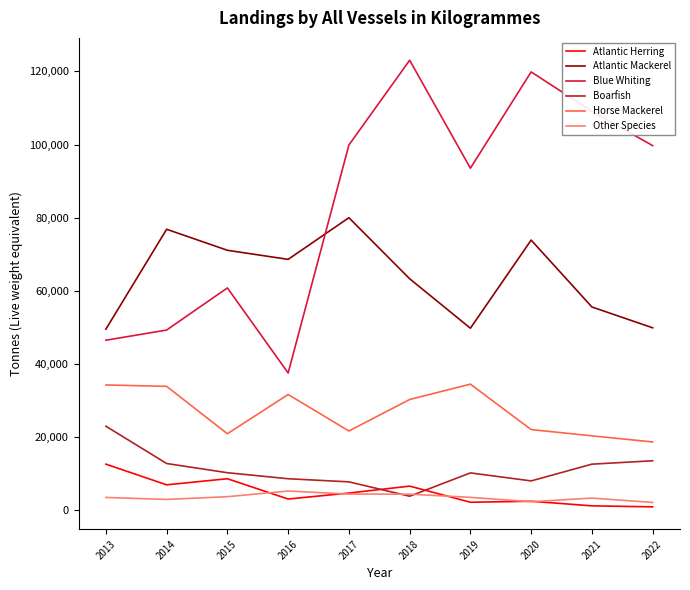

What is the difference between the maximum and minimum values in the Horse Mackerel series?

15809